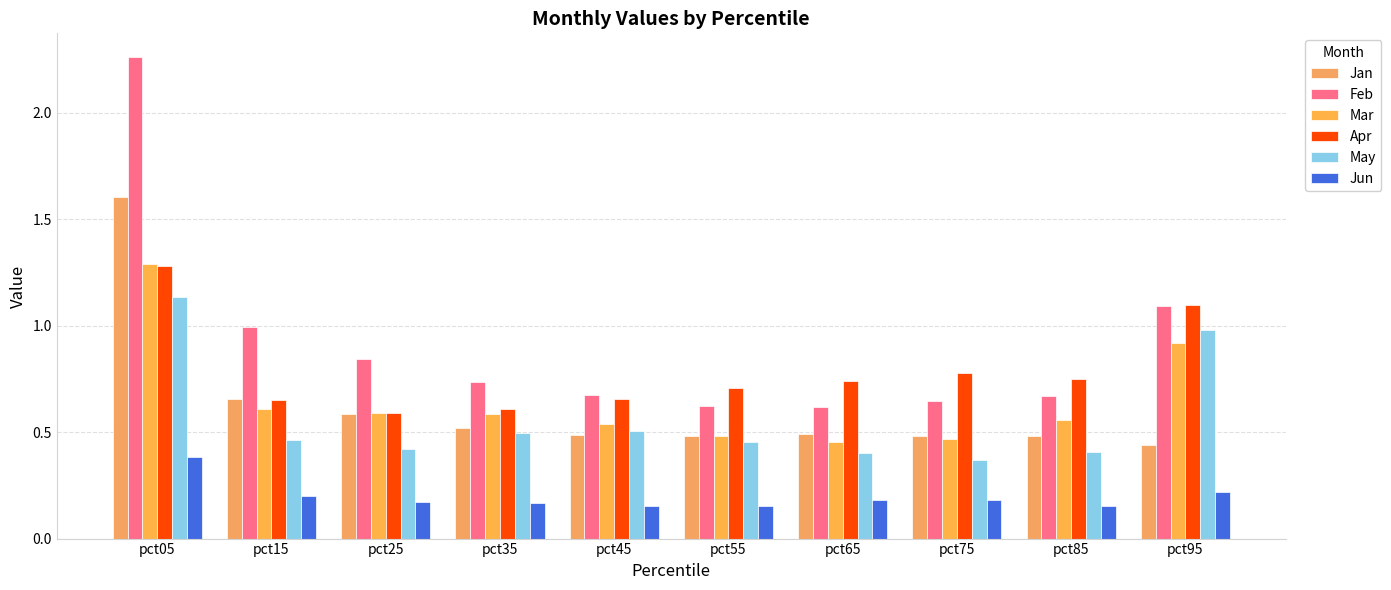

How many bars are there in each group?

6